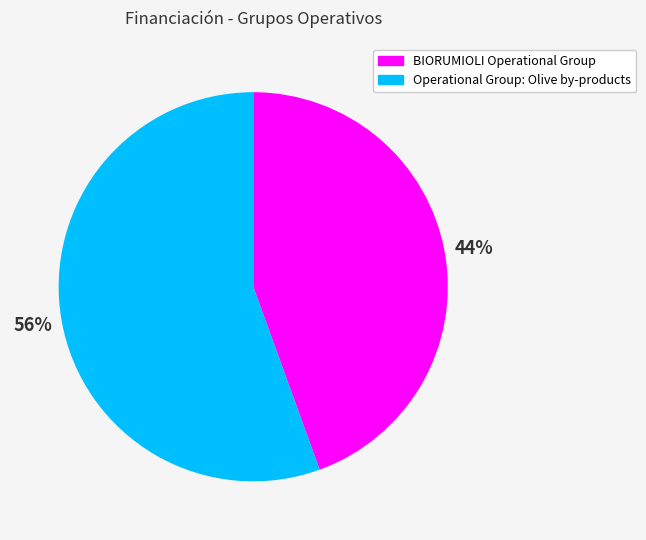

Rank the categories by value from lowest to highest.

BIORUMIOLI Operational Group, Operational Group: Olive by-products